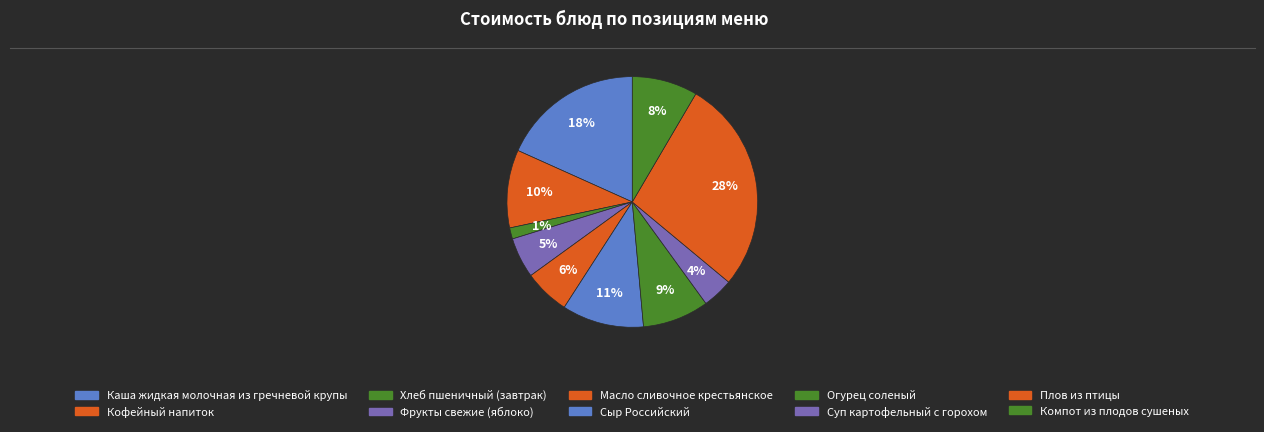

What is the smallest slice in the pie chart?

Хлеб пшеничный (завтрак)